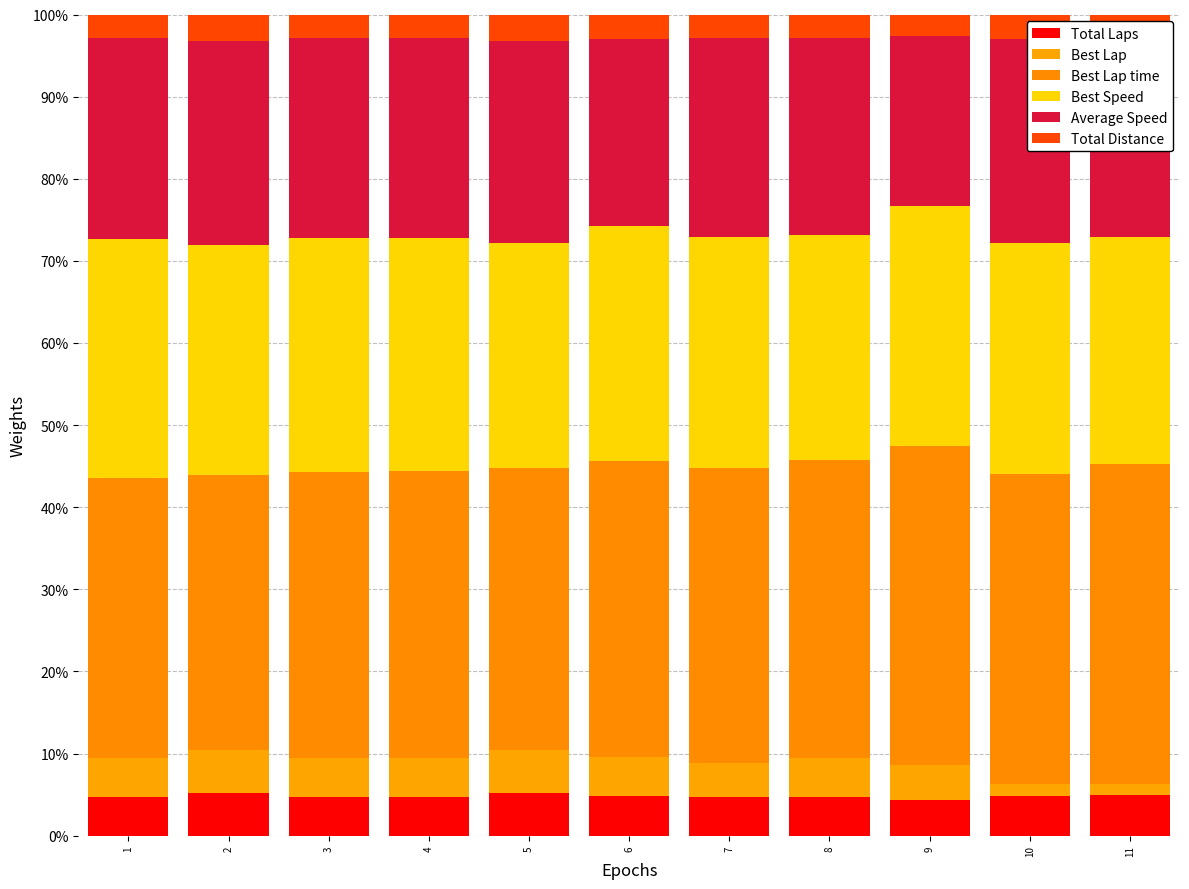

What is the sum of all Average Speed values?

263.2